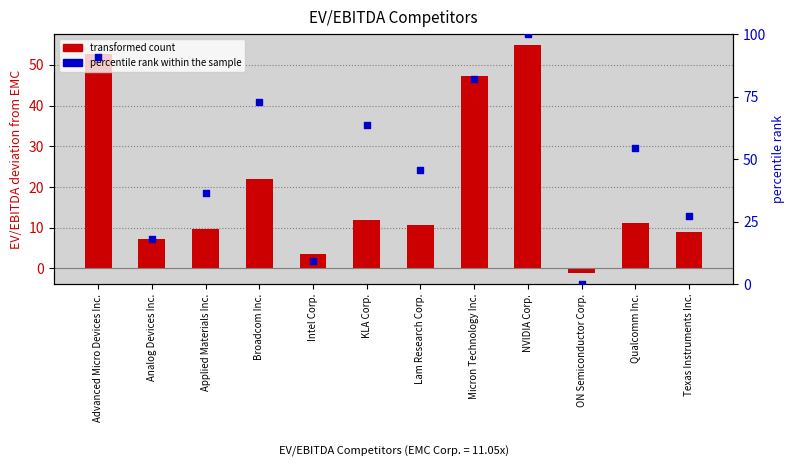

Is the value of transformed count at KLA Corp. greater than the value of percentile rank within the sample at Advanced Micro Devices Inc.?

No